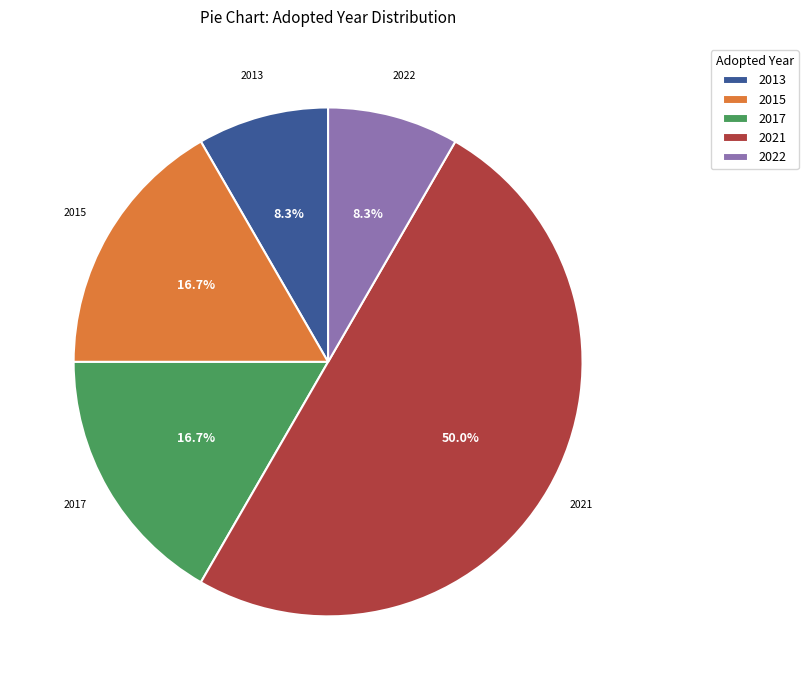

Which category accounts for the majority?

2021